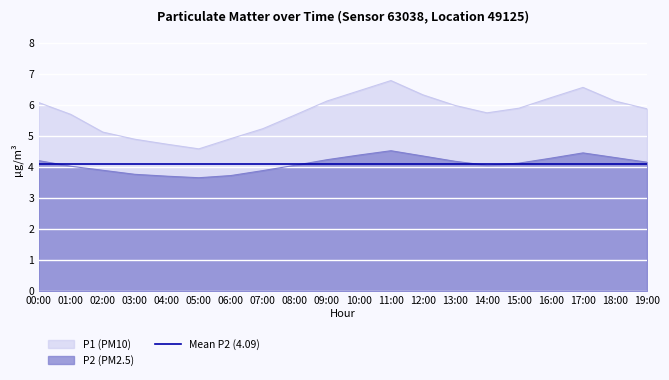

What is the label of the 20th point from the left?

19:00